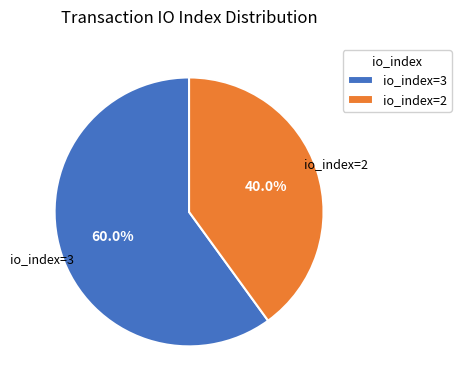

The io_index=3 slice represents 50% of the pie. True or false?

False